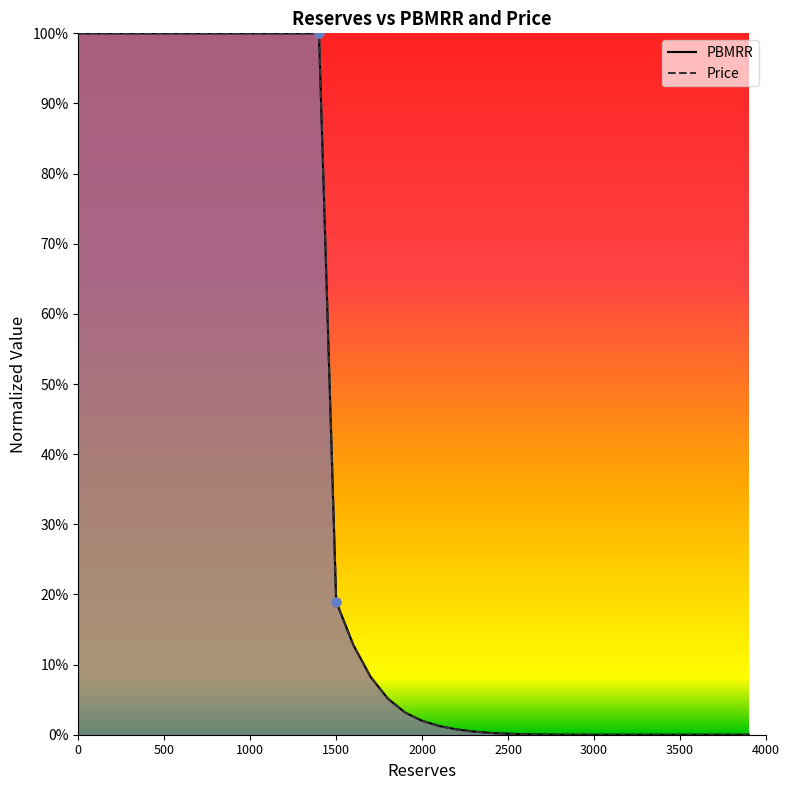

What is the total value across all series at 1000?

2.0